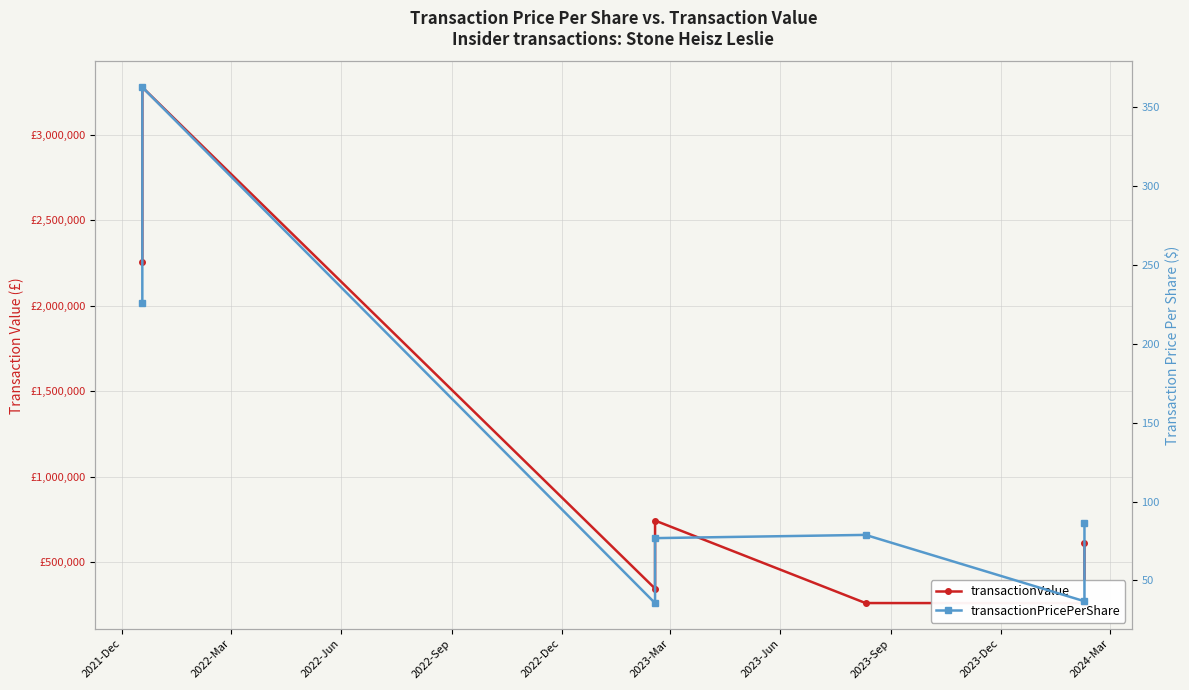

What is the sum of the transactionValue values at 2022-Jun and 2022-Sep?

1087971.0